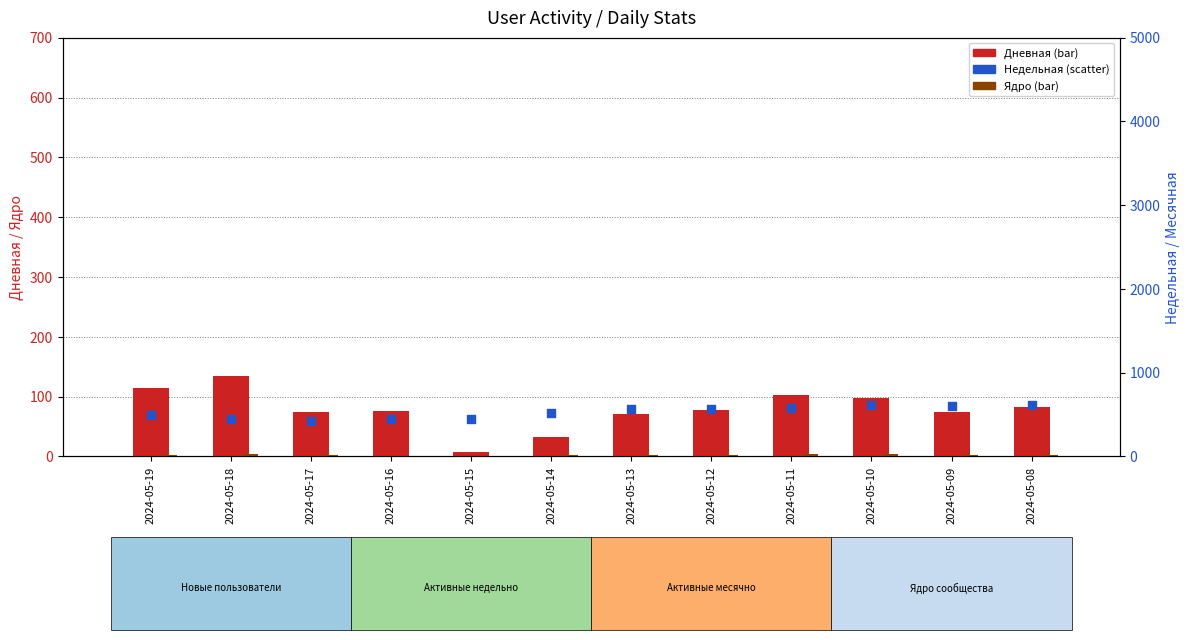

Which series has the largest Y range (max minus min)?

Недельная